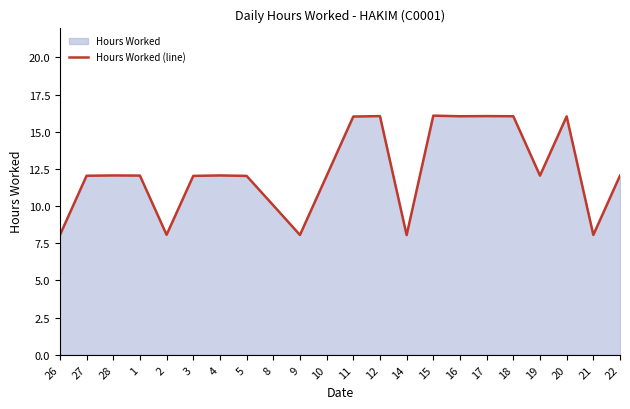

What position from the left is 17?

17